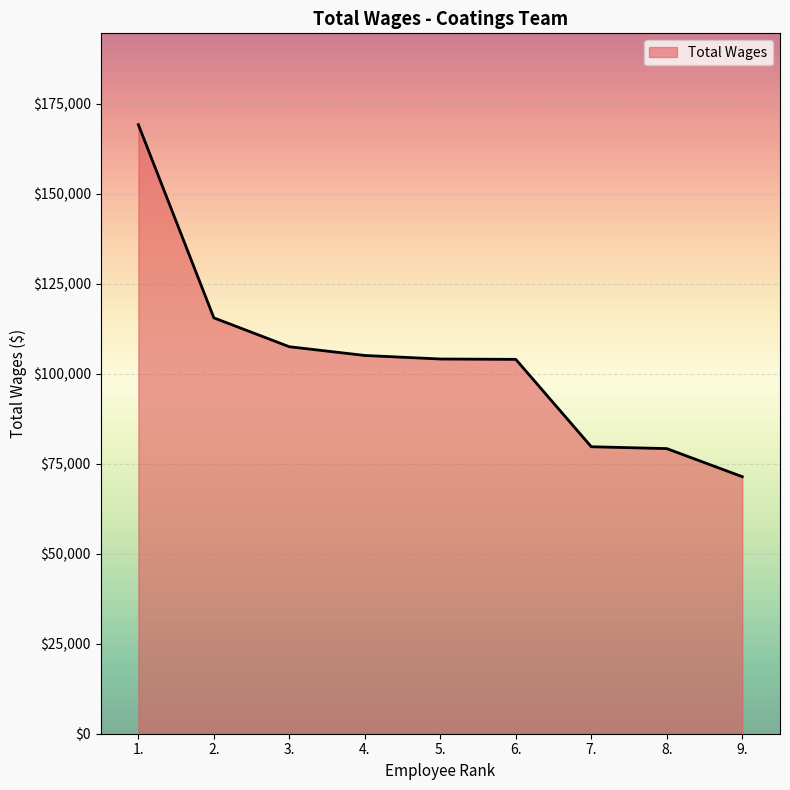

Which category has the lowest value across all series?

9.